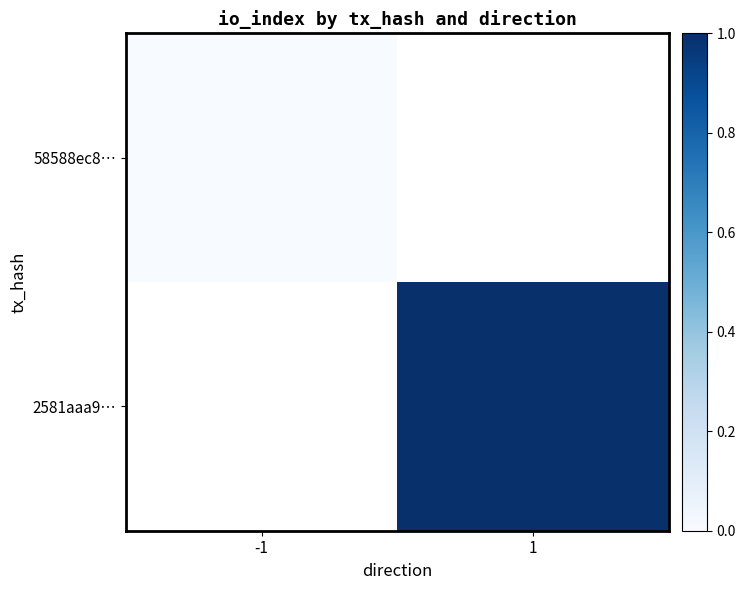

Which label corresponds to the largest value in the chart?

1